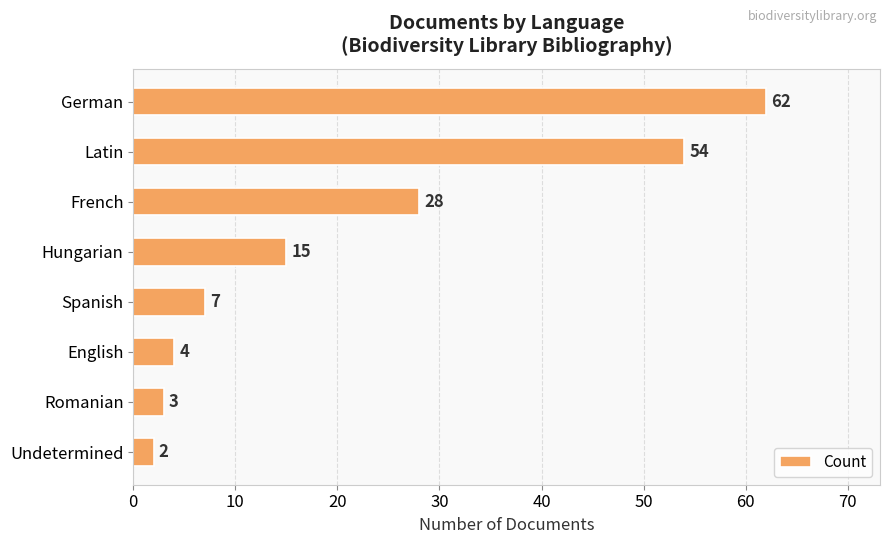

At which label is the value closest to 32?

French